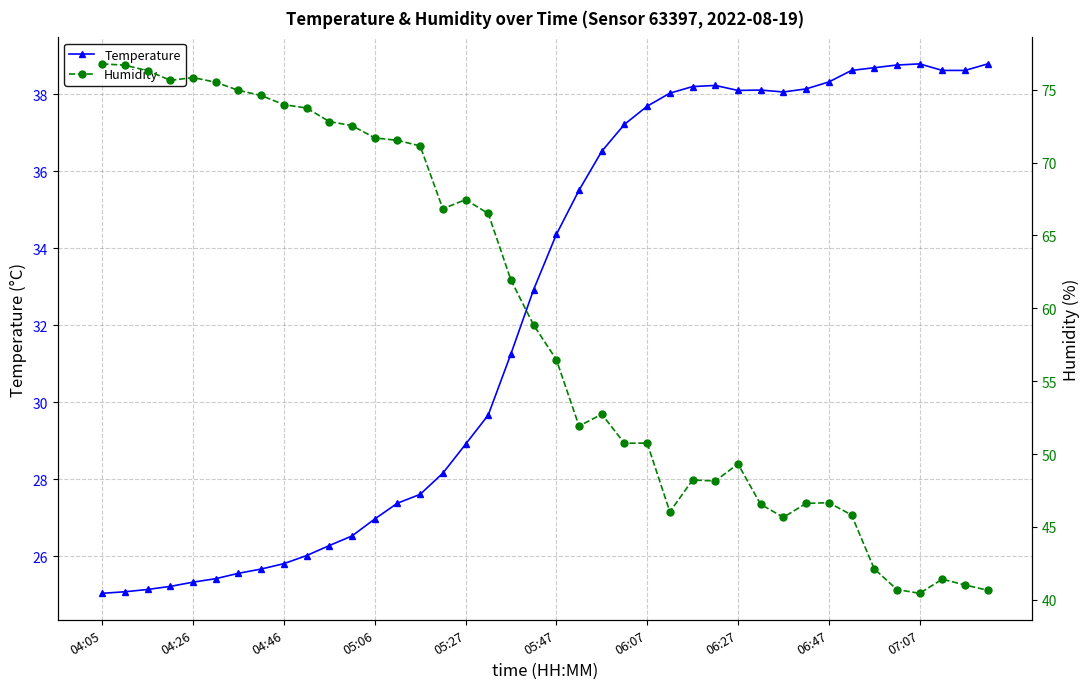

True or false: Temperature has a value of 38.8 at 04:26.

False